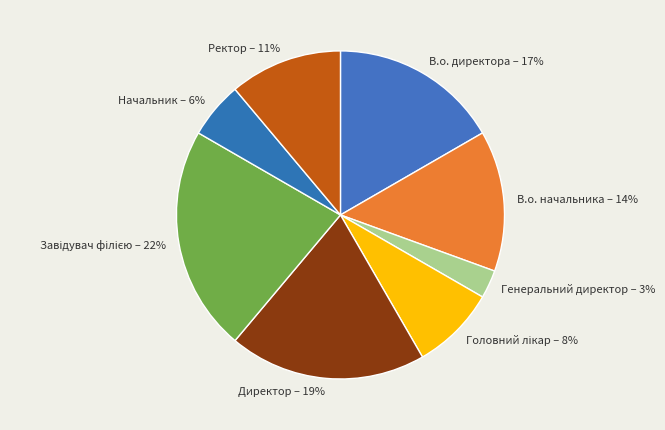

Is В.о. директора – 17% the majority of the pie?

No